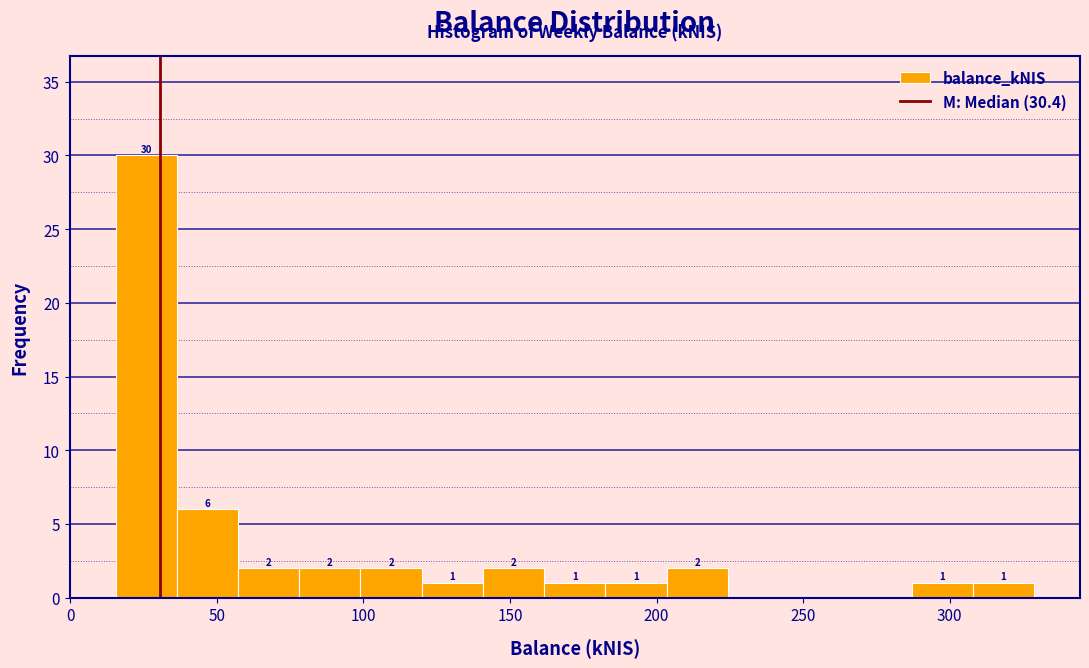

Over which range of the x-axis is the bar tallest?

15 to 35